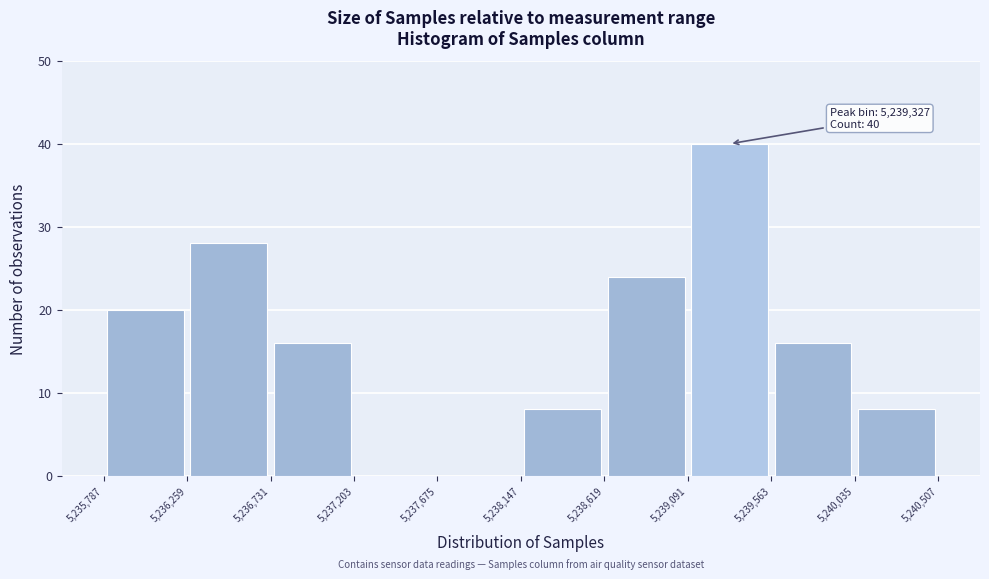

Over which range of the x-axis is the bar tallest?

5,239,091 to 5,239,563